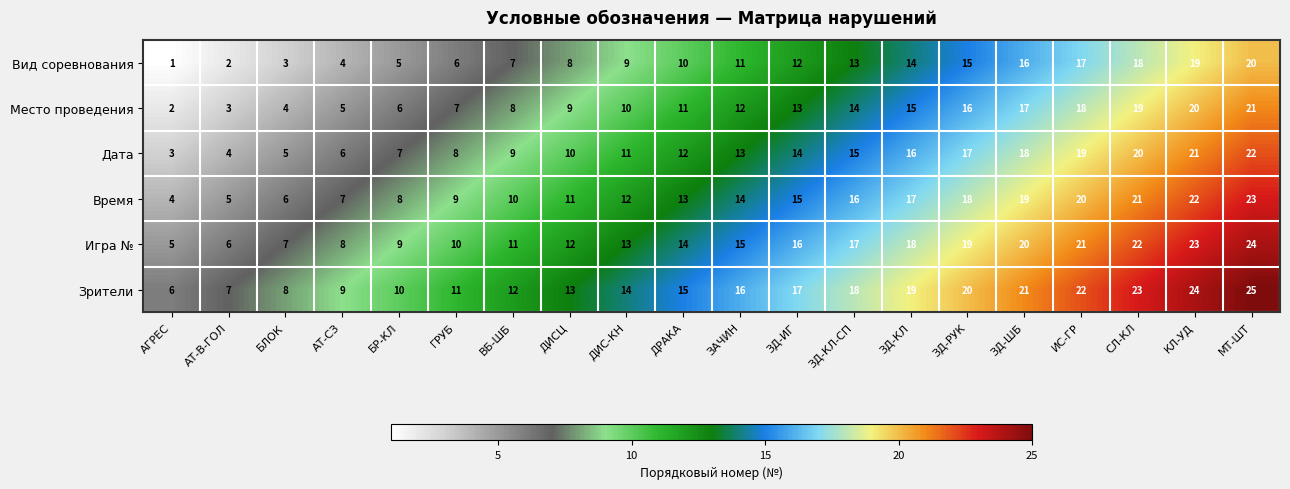

What is the sum of the Дата values at АГРЕС and АТ-В-ГОЛ?

7